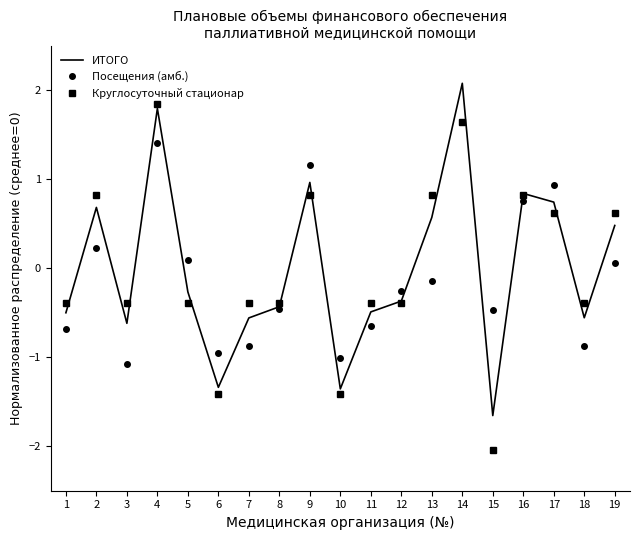

How many data points does each series have?

19